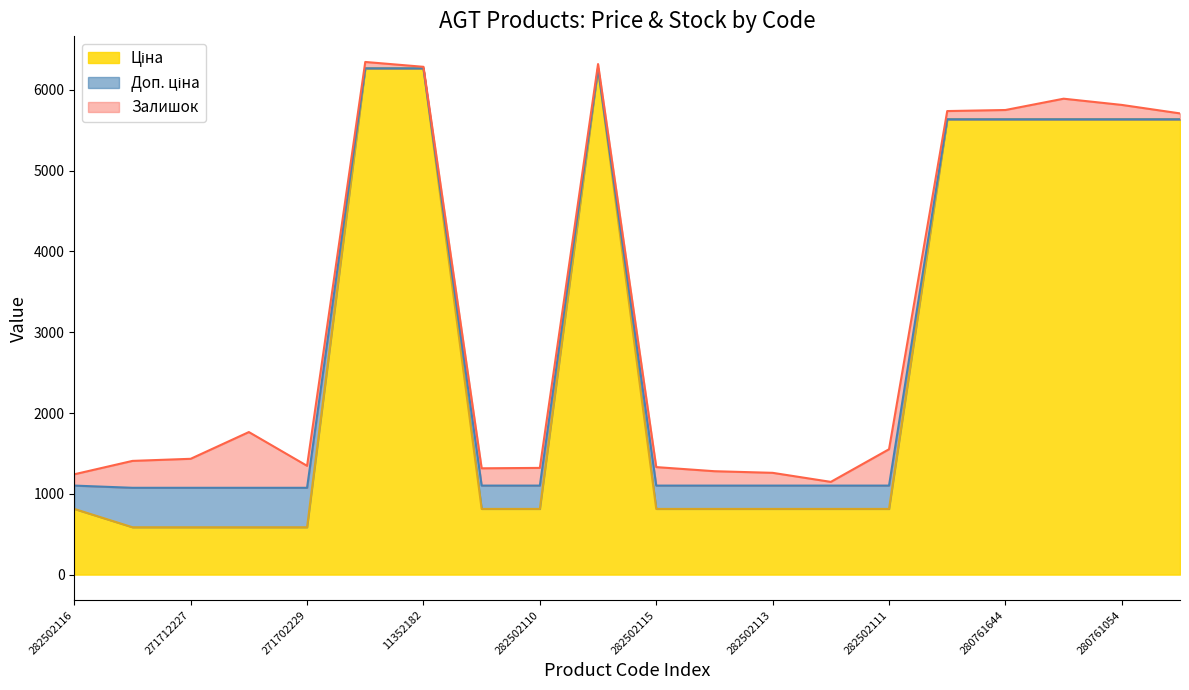

What is the total value across all series at 271702229?

1346.5